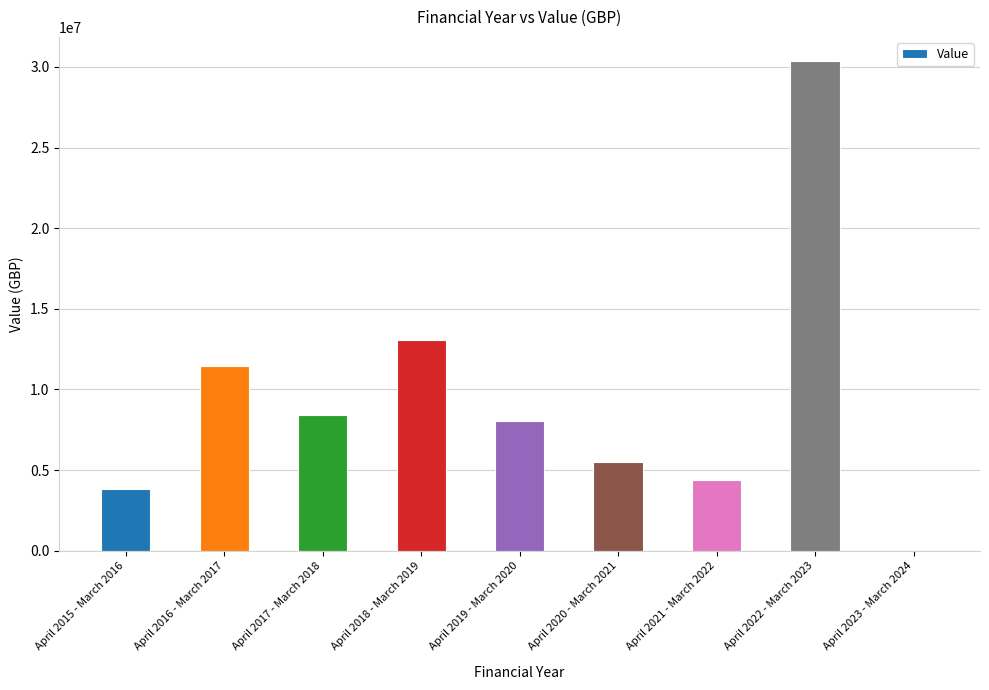

Reading right to left, transcribe all the data shown in this chart.

April 2023 - March 2024=1	April 2022 - March 2023=30349040	April 2021 - March 2022=4369961	April 2020 - March 2021=5518154	April 2019 - March 2020=8020246	April 2018 - March 2019=13079500	April 2017 - March 2018=8390949	April 2016 - March 2017=11461663	April 2015 - March 2016=3852227